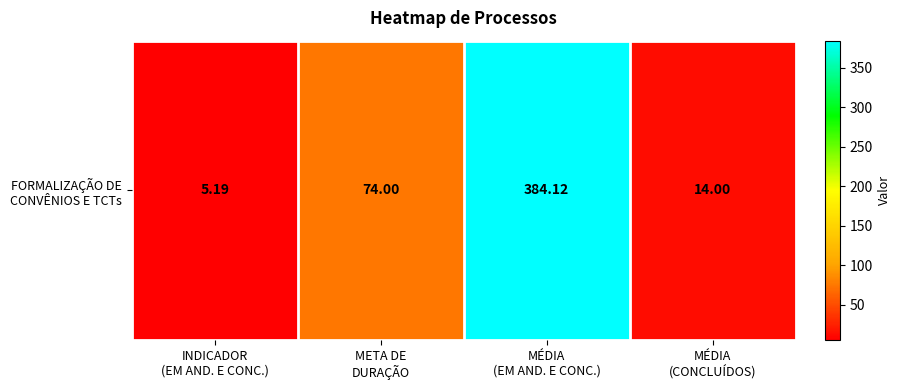

Which category has the highest value across all series?

MÉDIA
(EM AND. E CONC.)